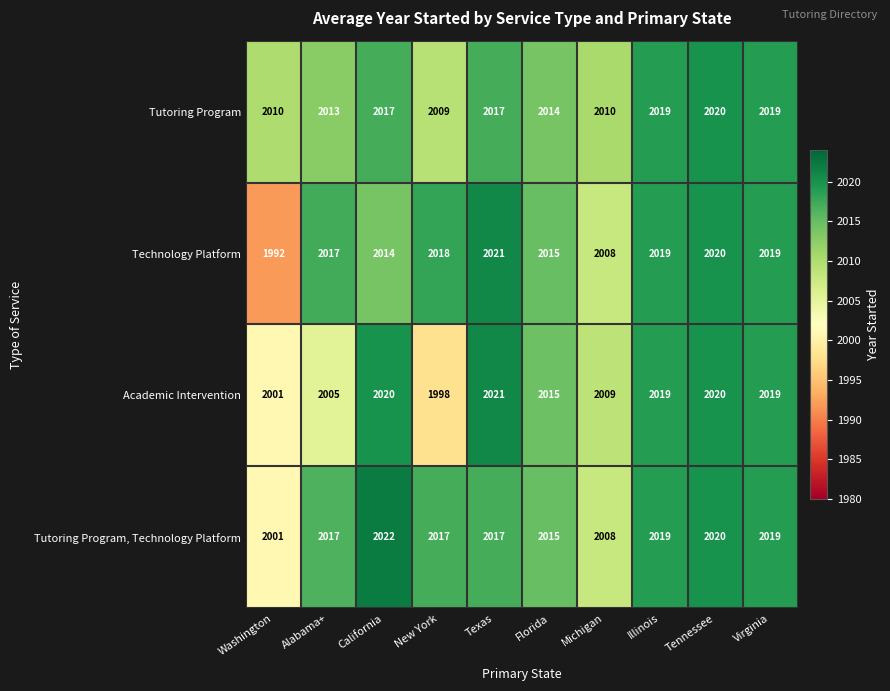

What is the difference between the maximum and minimum values in the Tutoring Program, Technology Platform series?

21